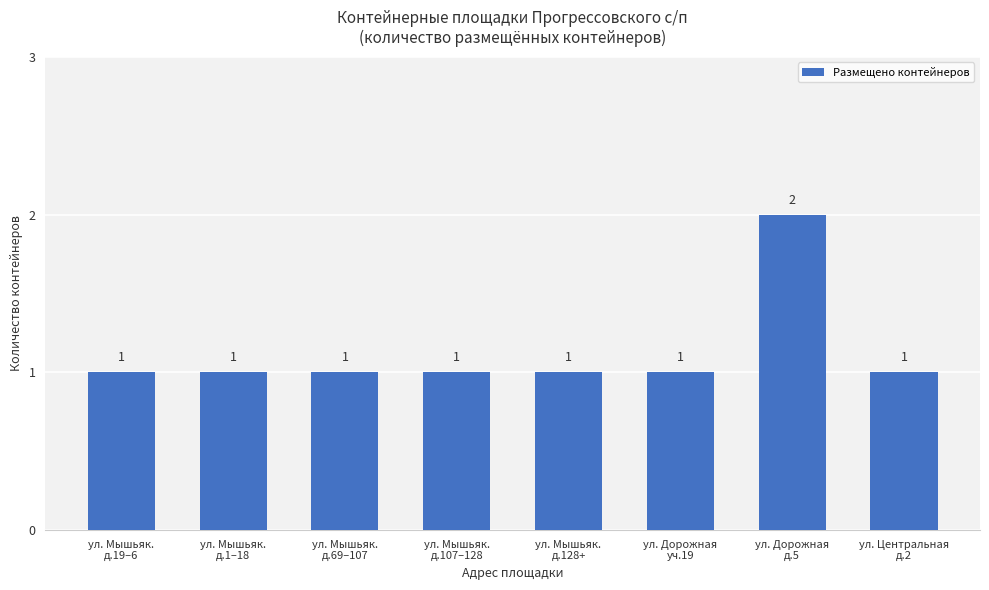

Reading right to left, list all the values displayed in this chart.

ул. Центральная
д.2=1	ул. Дорожная
д.5=2	ул. Дорожная
уч.19=1	ул. Мышьяк.
д.128+=1	ул. Мышьяк.
д.107–128=1	ул. Мышьяк.
д.69–107=1	ул. Мышьяк.
д.1–18=1	ул. Мышьяк.
д.19–6=1